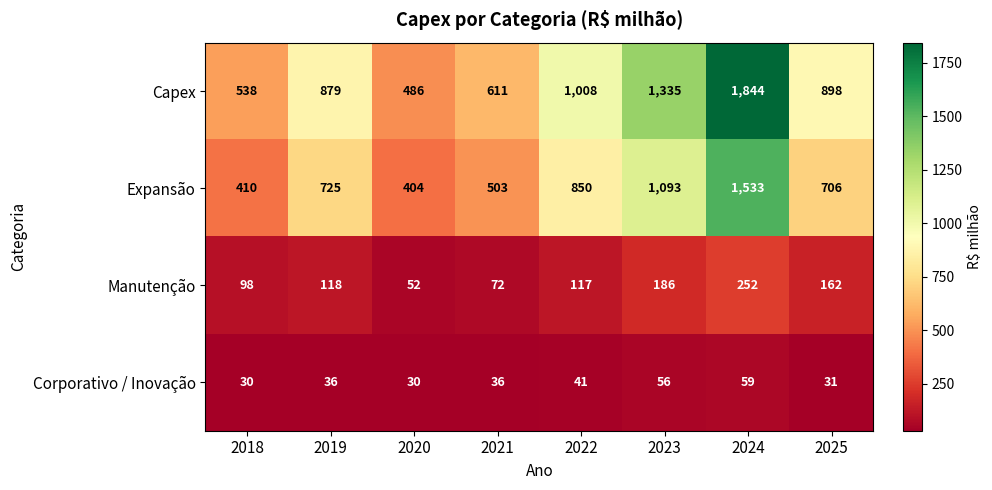

At which label does Expansão reach its peak?

2024